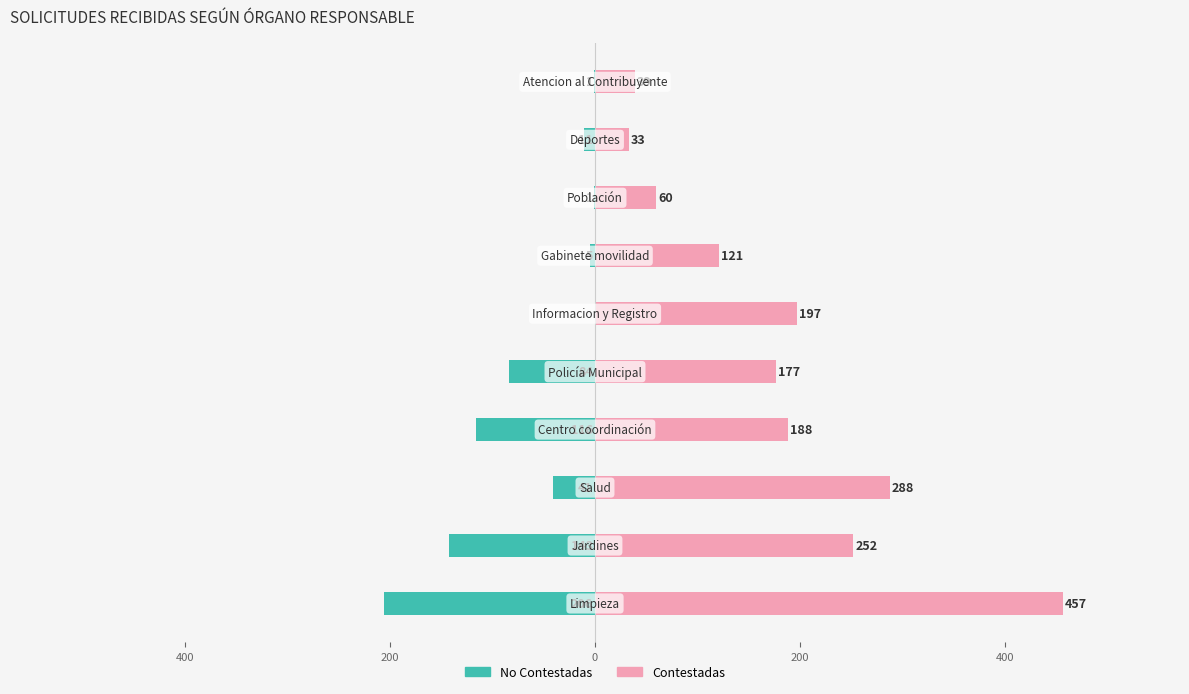

What is the value of the No Contestadas bar at the 8th from the left?

-1